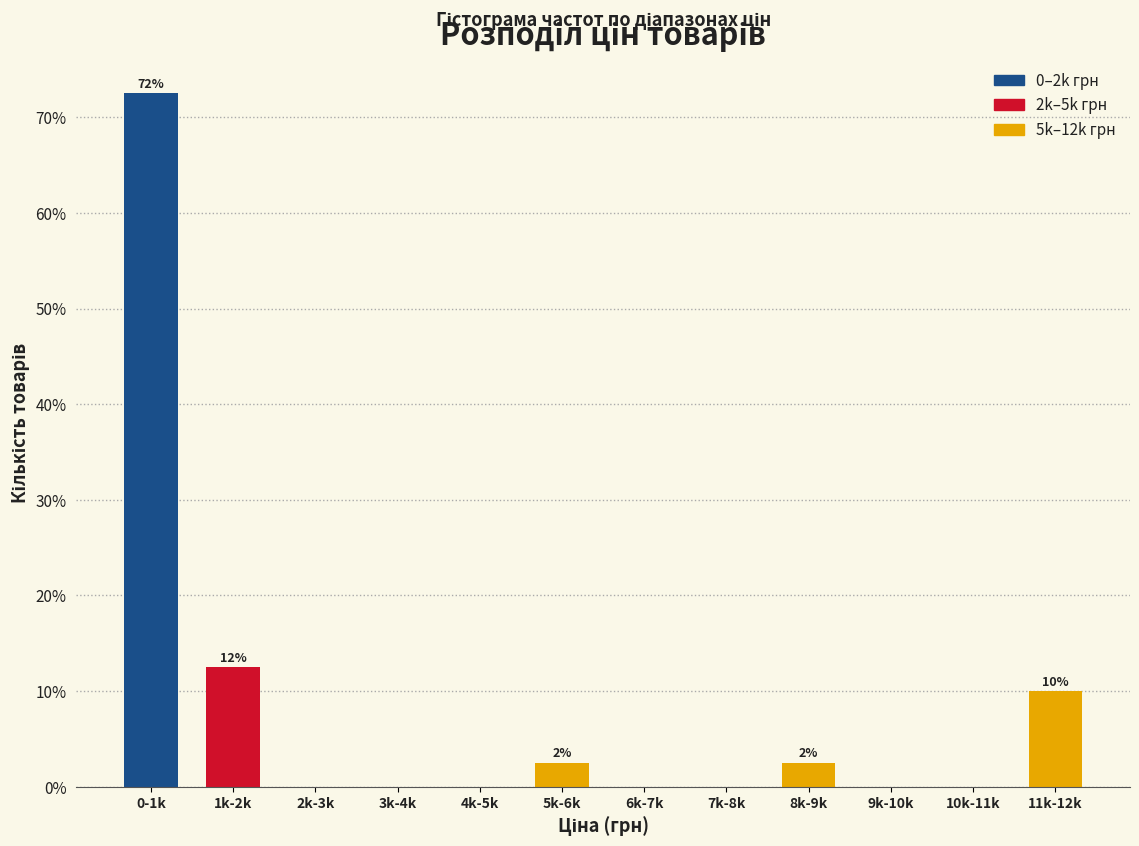

Reading right to left, what are all the values shown in this chart?

11k-12k=10.0	10k-11k=0.0	9k-10k=0.0	8k-9k=2.5	7k-8k=0.0	6k-7k=0.0	5k-6k=2.5	4k-5k=0.0	3k-4k=0.0	2k-3k=0.0	1k-2k=12.5	0-1k=72.5